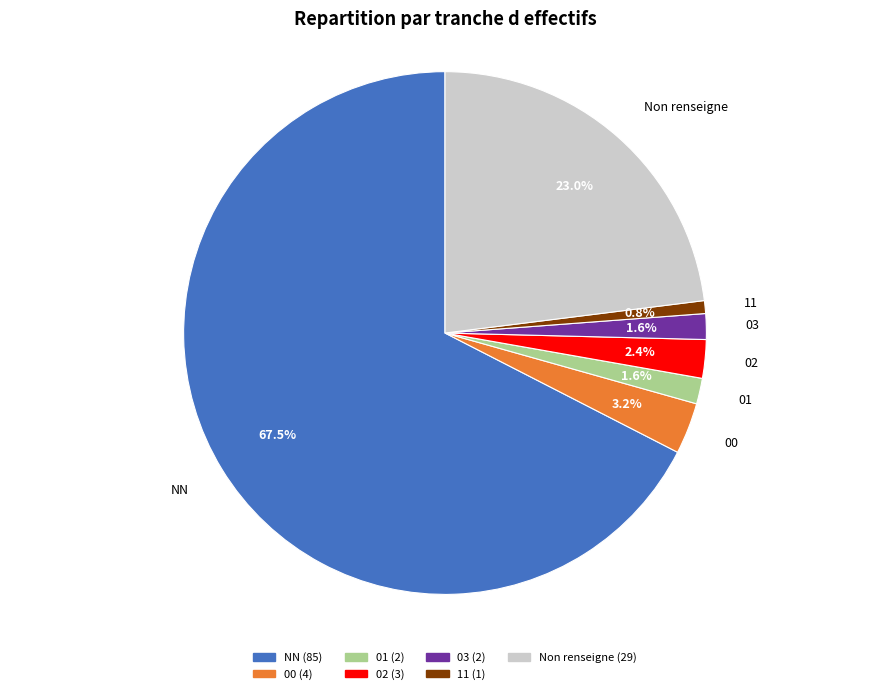

Is there a majority slice in this chart?

Yes